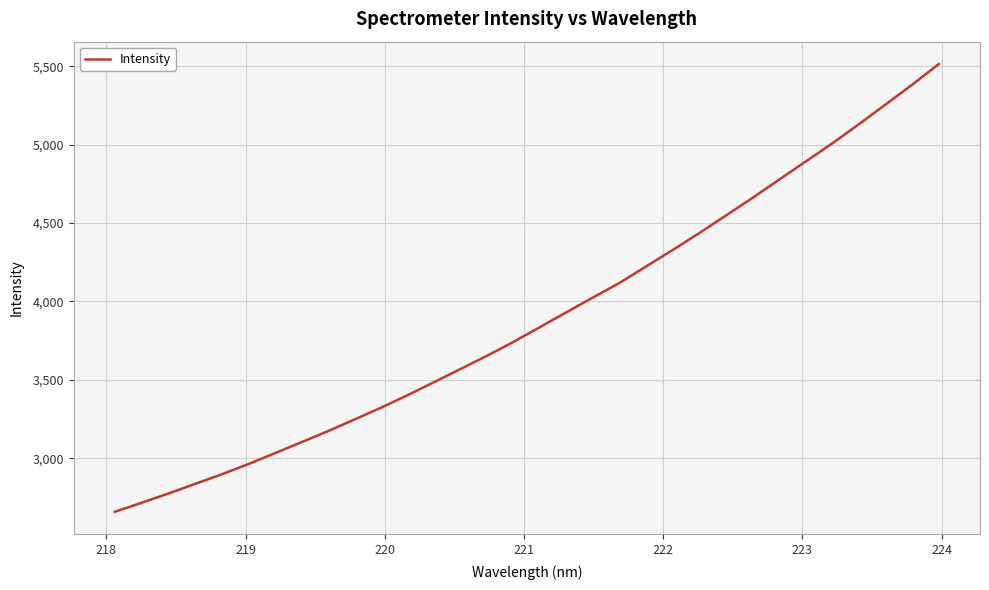

Reading right to left, what are all the values shown in this chart?

5513.5	5382.3	5256.3	5130.9	5009.2	4893.6	4777.9	4661.8	4549.4	4437.8	4330.2	4225.2	4120.0	4027.0	3932.7	3837.7	3742.8	3654.0	3569.2	3485.3	3401.5	3321.9	3246.3	3172.0	3101.0	3031.1	2961.2	2896.3	2835.4	2773.9	2715.8	2658.6